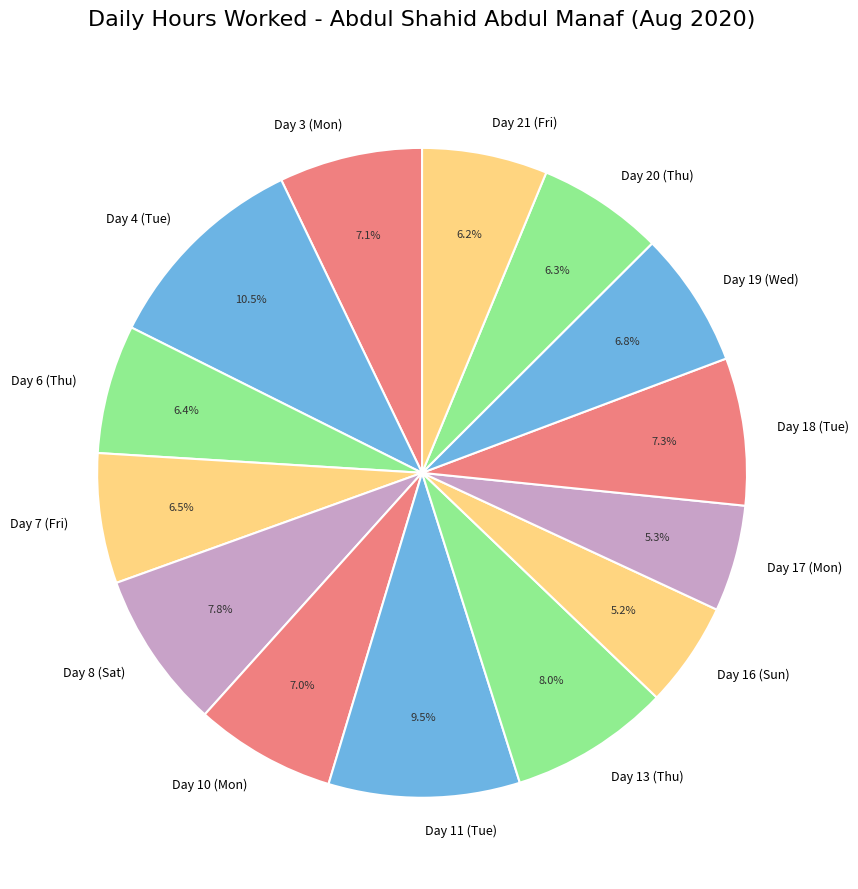

To the nearest percent, what is the average slice percentage?

7%